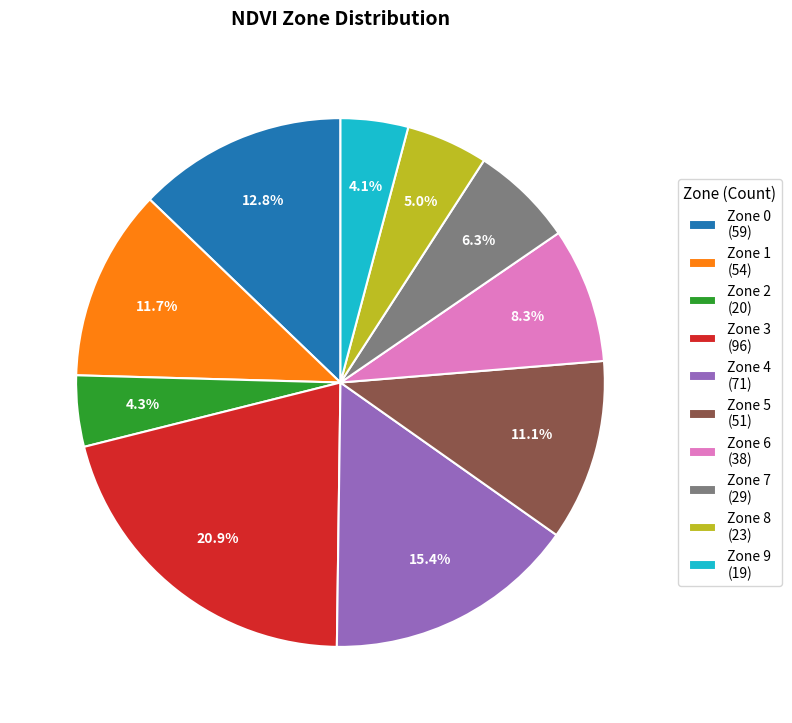

To the nearest percent, what is the difference between the largest and smallest slice percentages?

17%